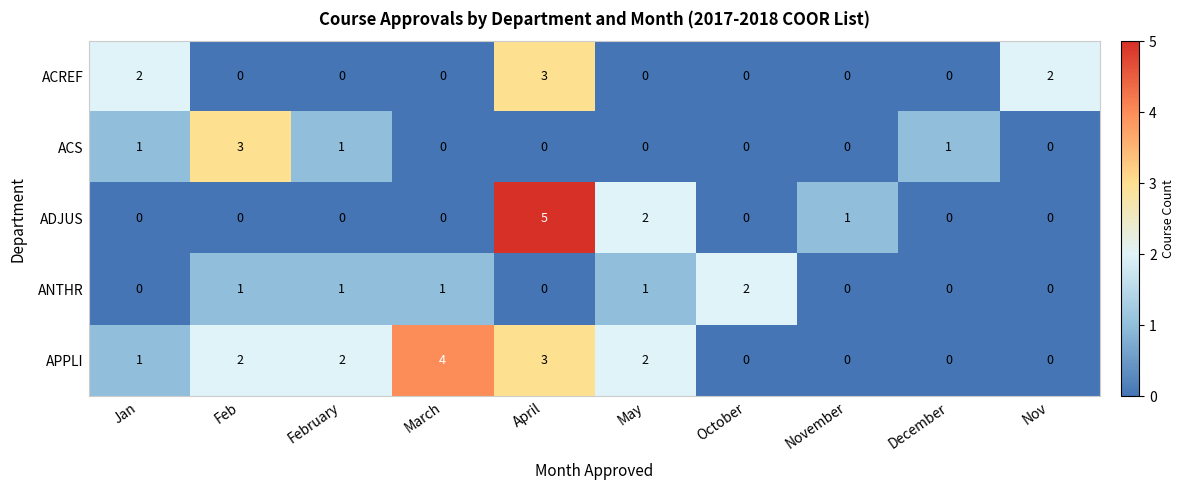

Is the value of ADJUS at May greater than the value of APPLI at November?

Yes